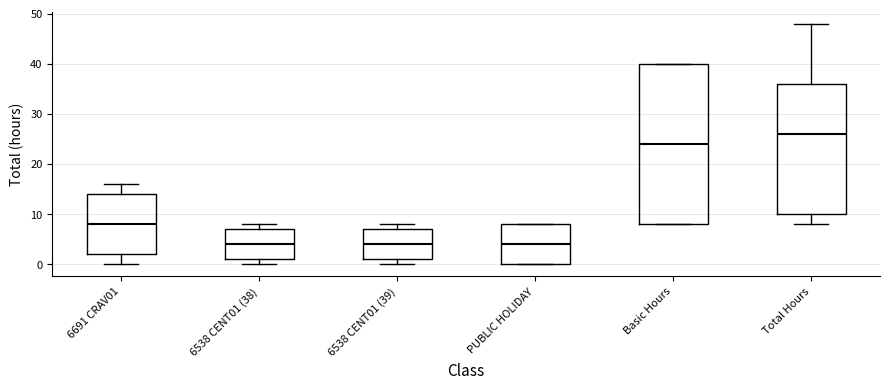

Which box's median line is the highest?

Total Hours